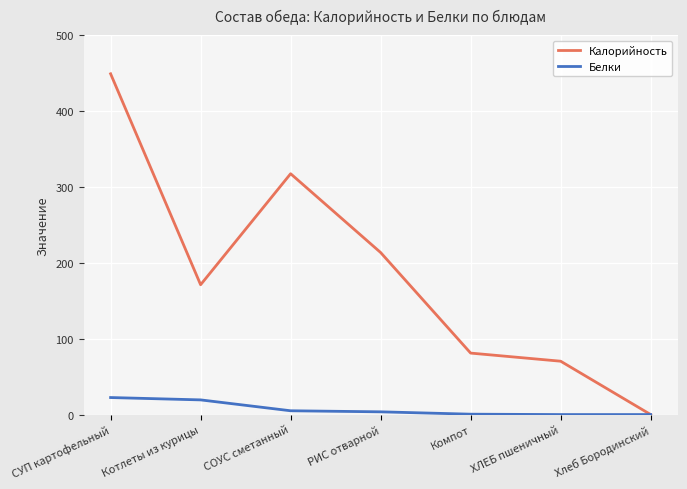

Between Котлеты из курицы and СОУС сметанный, which series saw the biggest shift?

Калорийность